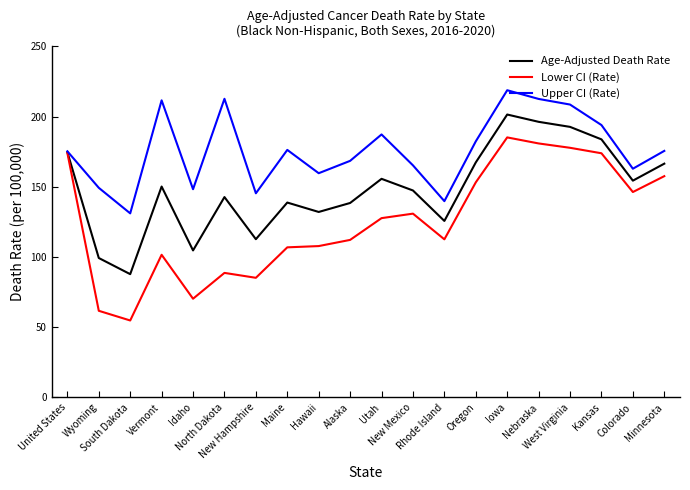

Which series changed the most between Hawaii and Colorado?

Lower CI (Rate)